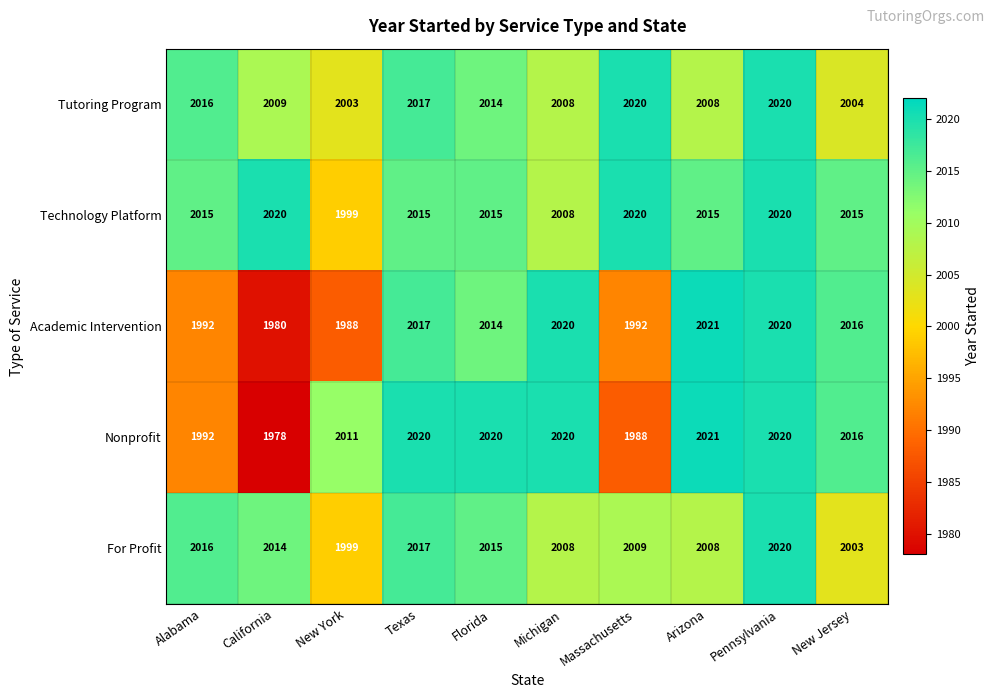

What is the total value across all series at New Jersey?

10054